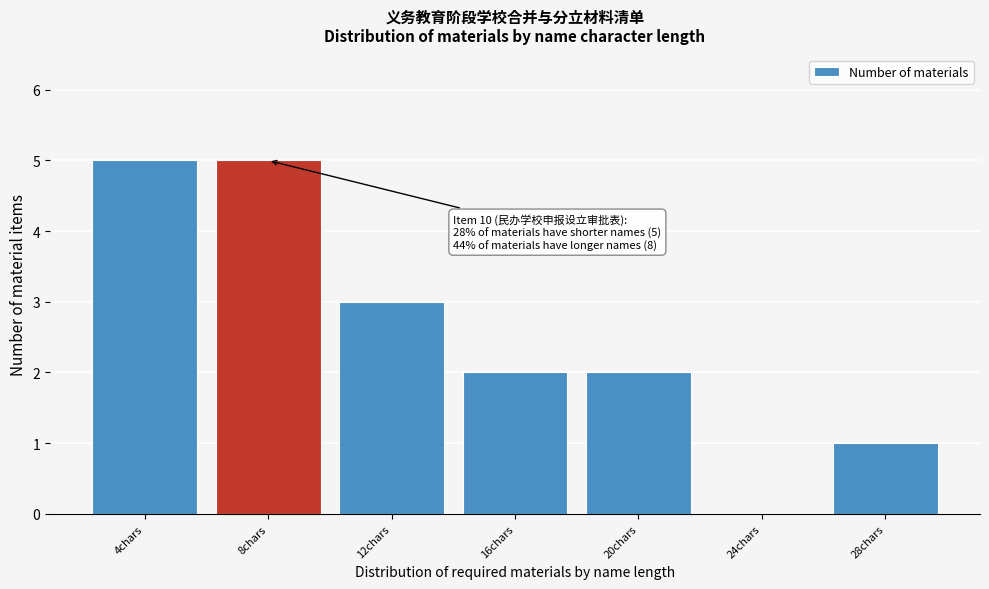

Reading left to right, what are all the values shown in this chart?

4chars=5	8chars=5	12chars=3	16chars=2	20chars=2	24chars=0	28chars=1